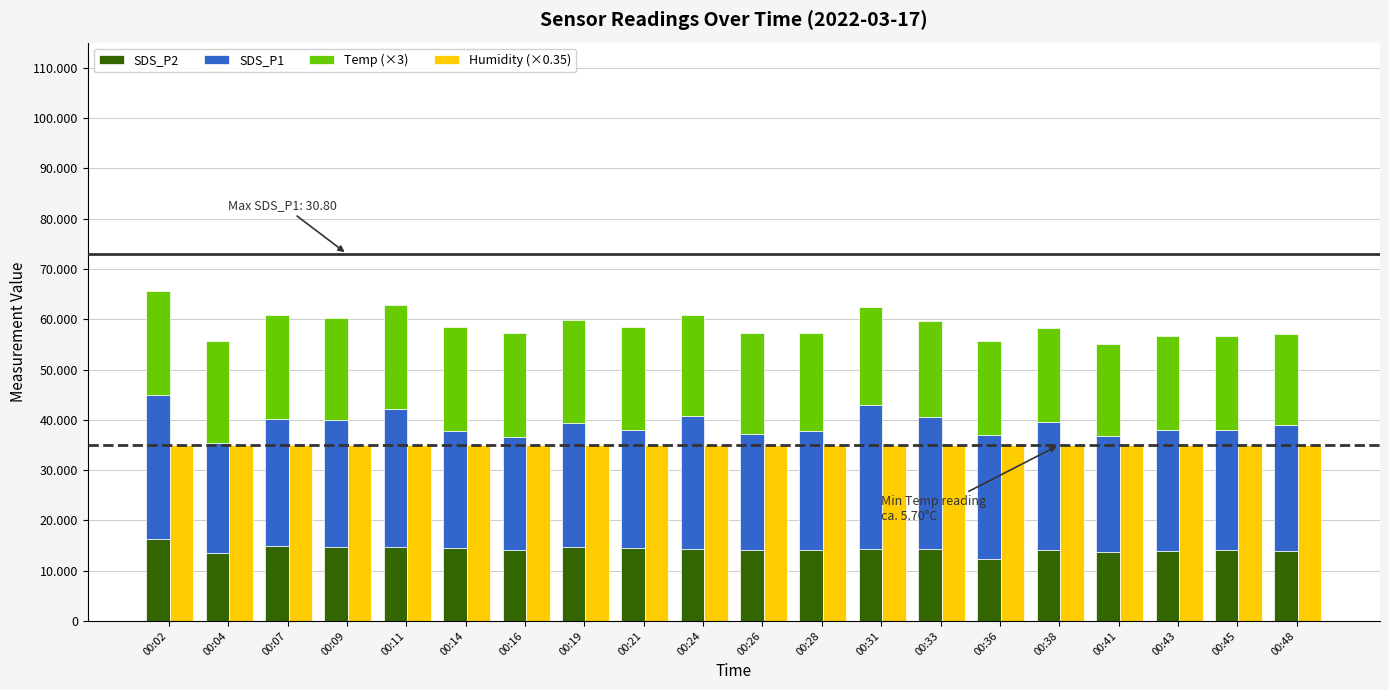

What is the lowest value of the Humidity (×0.35) series?

35.0